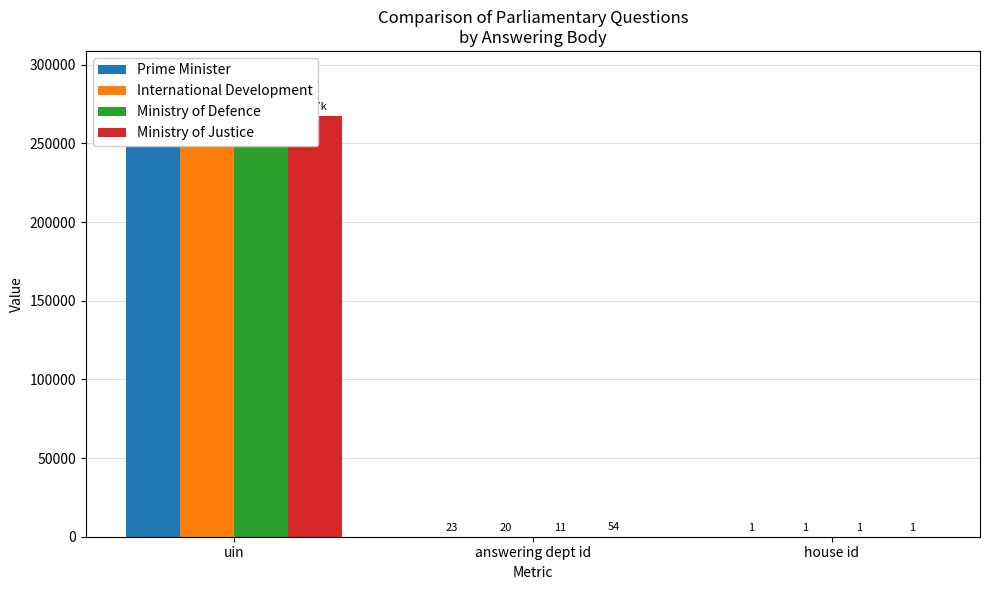

List the labels in order of Prime Minister value, largest first.

uin, answering dept id, house id